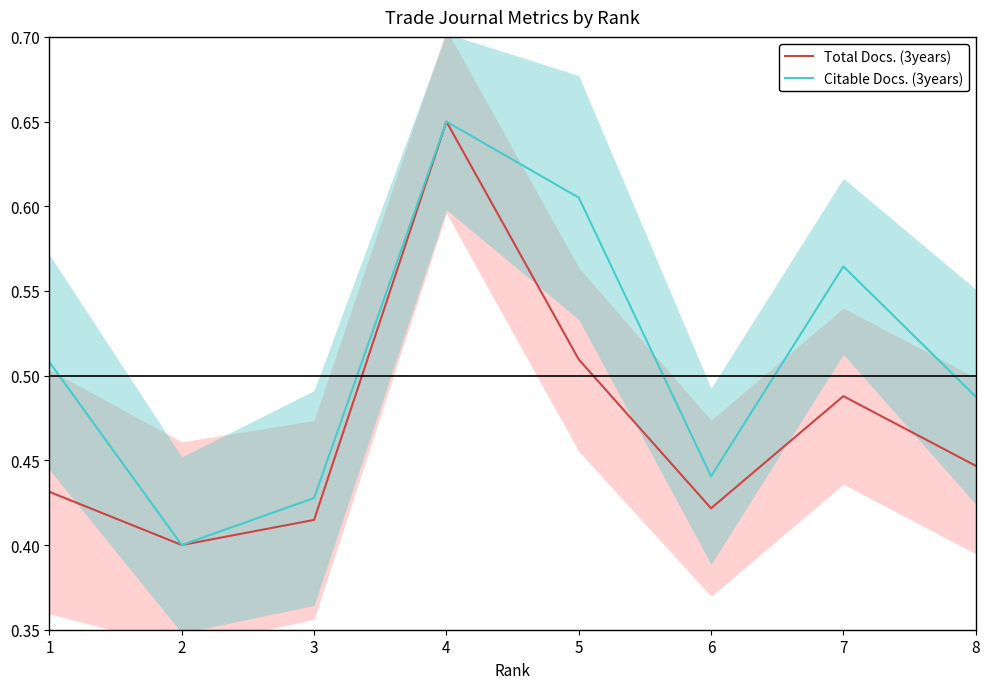

The value of Total Docs. (3years) at 5 is 0.9. True or false?

False